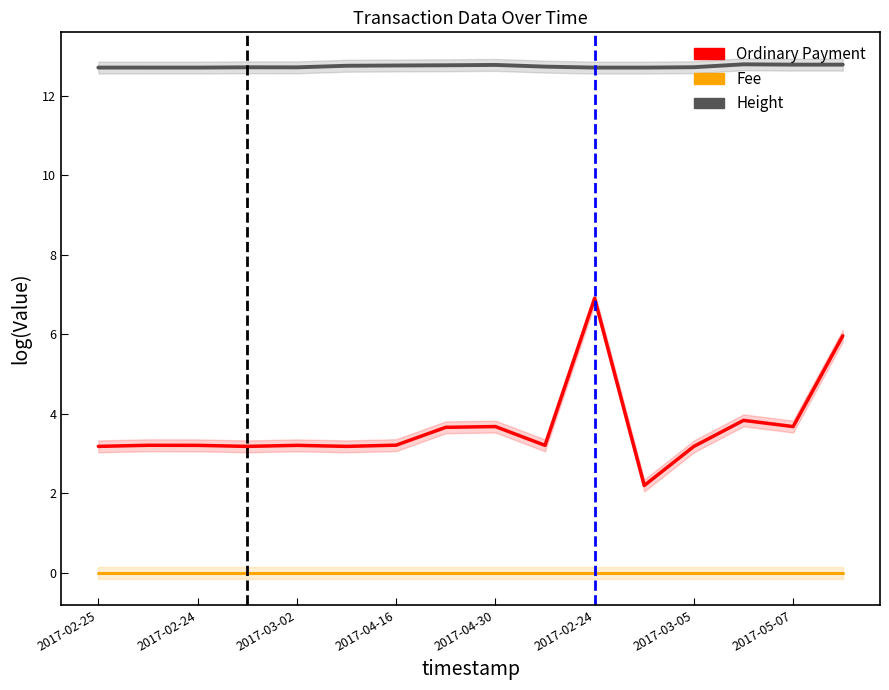

Where is the first local maximum for Ordinary Payment?

2017-02-24